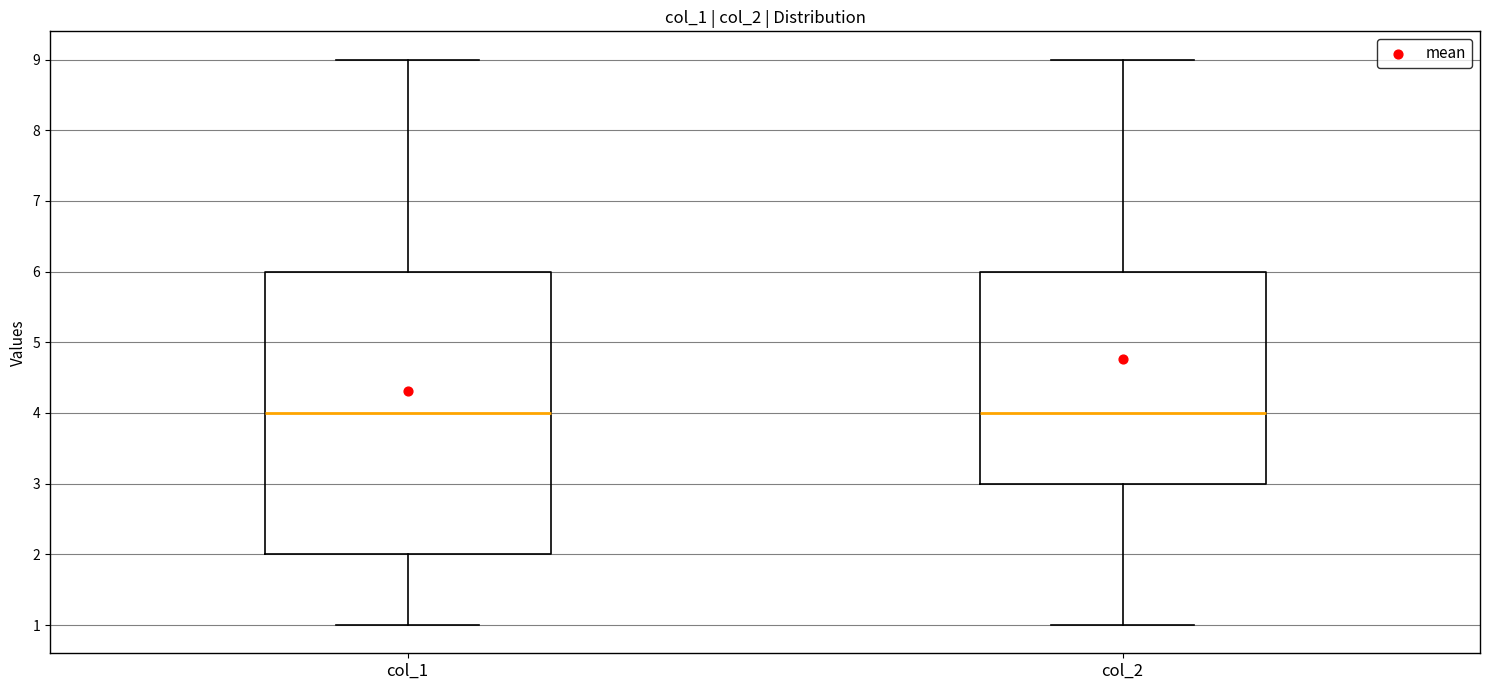

Reading left to right, transcribe this box plot: for each box, give where its median line is, the range the box spans, and where its two whiskers end, as read against the y-axis. The values are not printed on the chart, so give them approximately, as read against the axis.

col_1: median 4, box 2 to 6, whiskers 1 to 9
col_2: median 4, box 3 to 6, whiskers 1 to 9